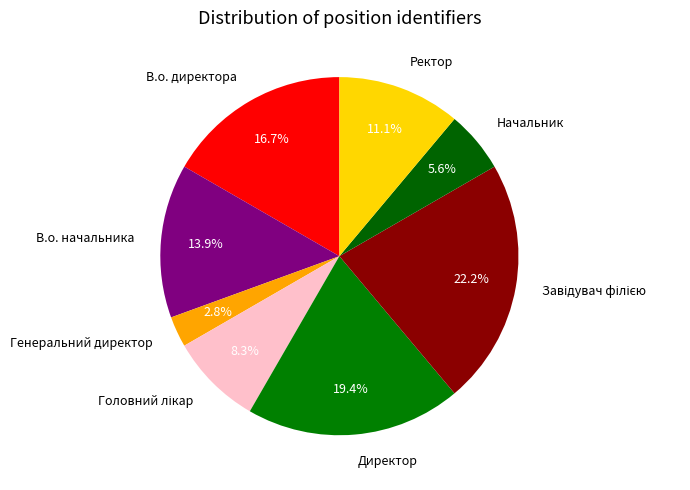

Is Генеральний директор the majority of the pie?

No